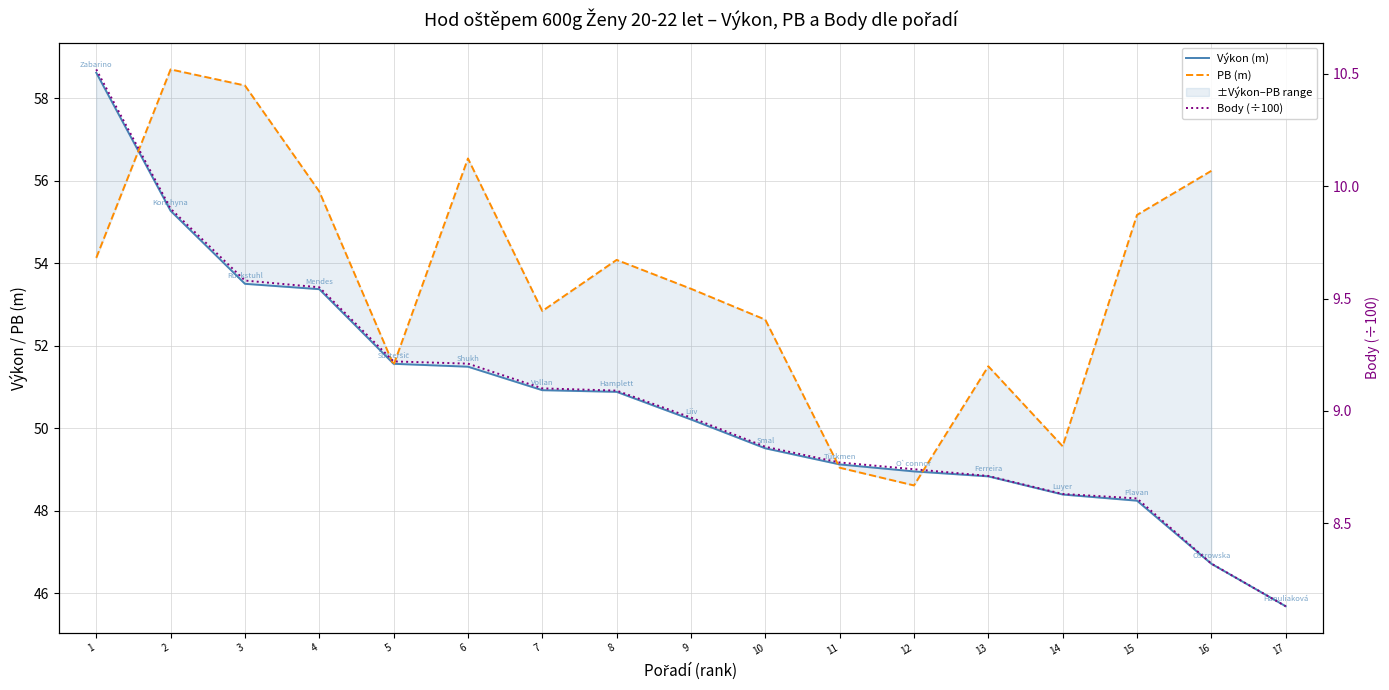

What is the difference between the highest and lowest values at 12?

40.2